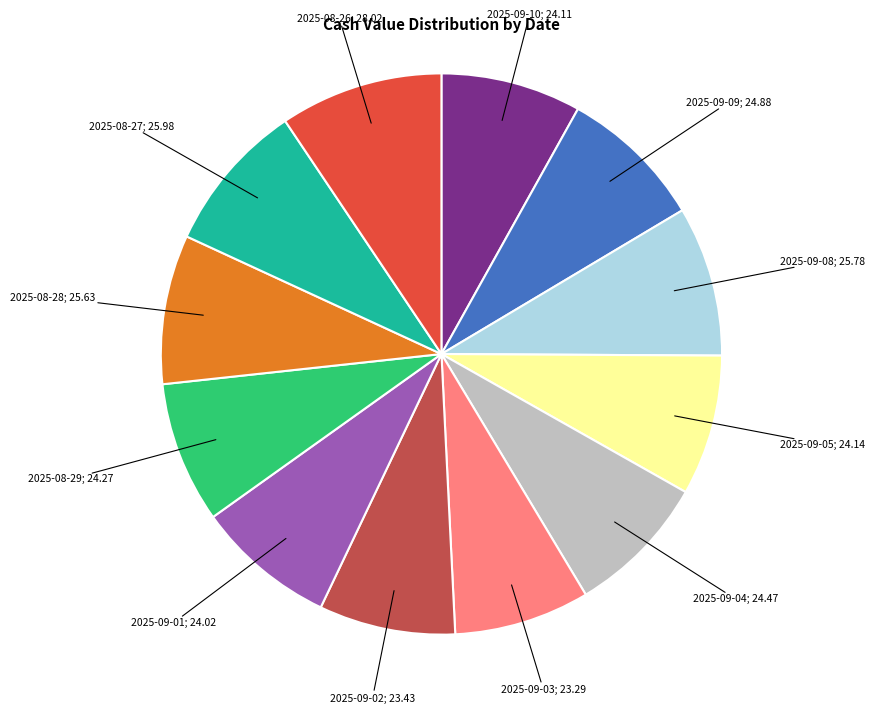

Is there a majority slice in this chart?

No